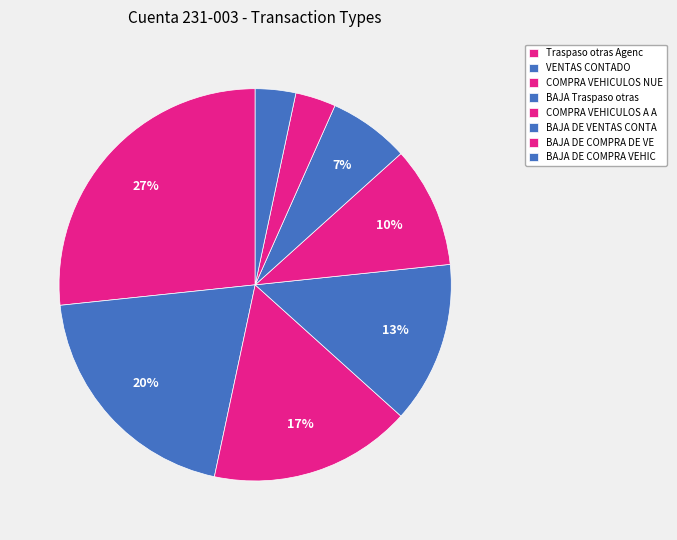

How many segments does this pie chart have?

8